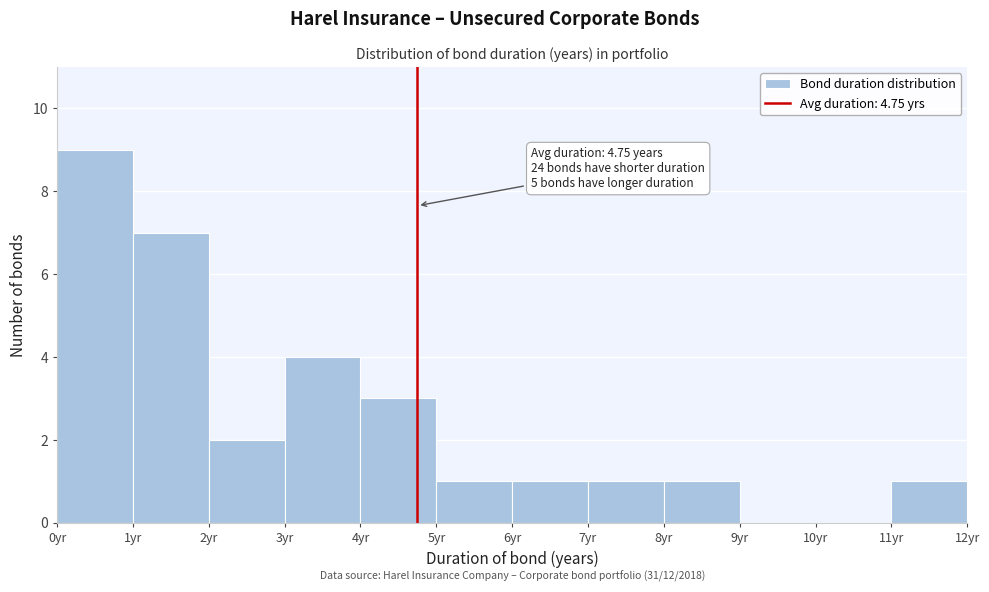

Which range on the x-axis has the tallest bar?

0 to 1